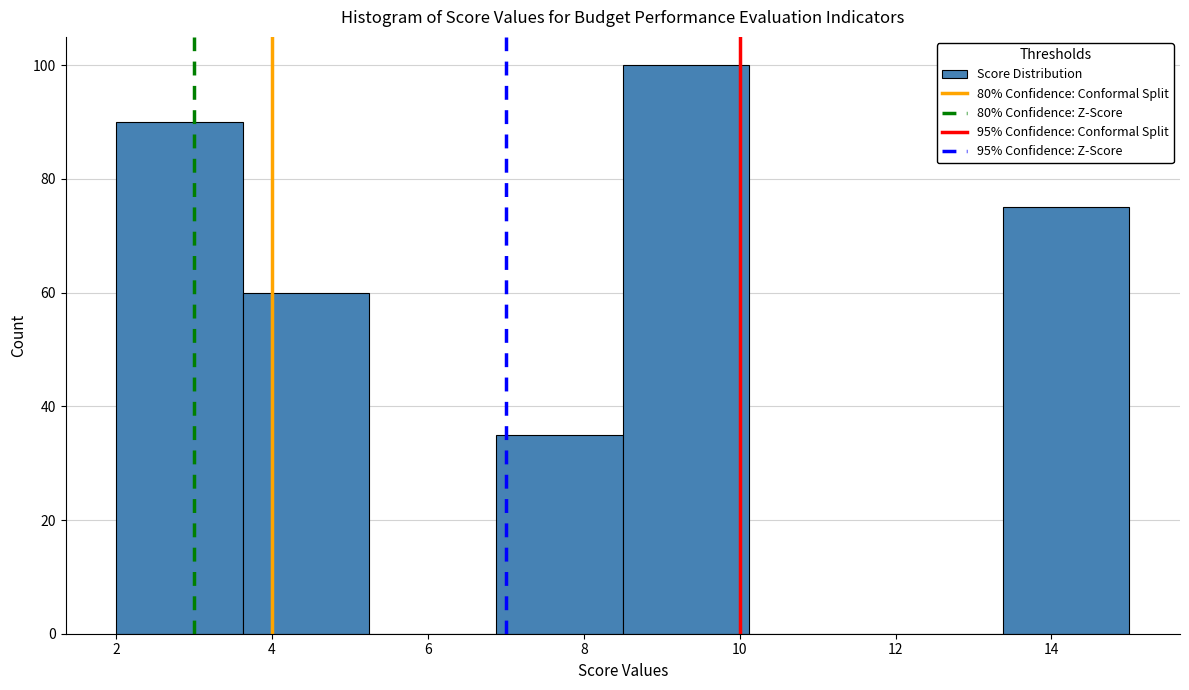

Reading left to right, transcribe this chart: for each bar, give the range it covers on the x-axis and its height. Neither the bar edges nor the heights are printed on the chart, so give them approximately, as read against the axes.

2.0 to 3.6: 90
3.6 to 5.2: 60
5.2 to 6.8: 0
6.8 to 8.6: 36
8.6 to 10.2: 100
10.2 to 11.8: 0
11.8 to 13.4: 0
13.4 to 15.0: 76